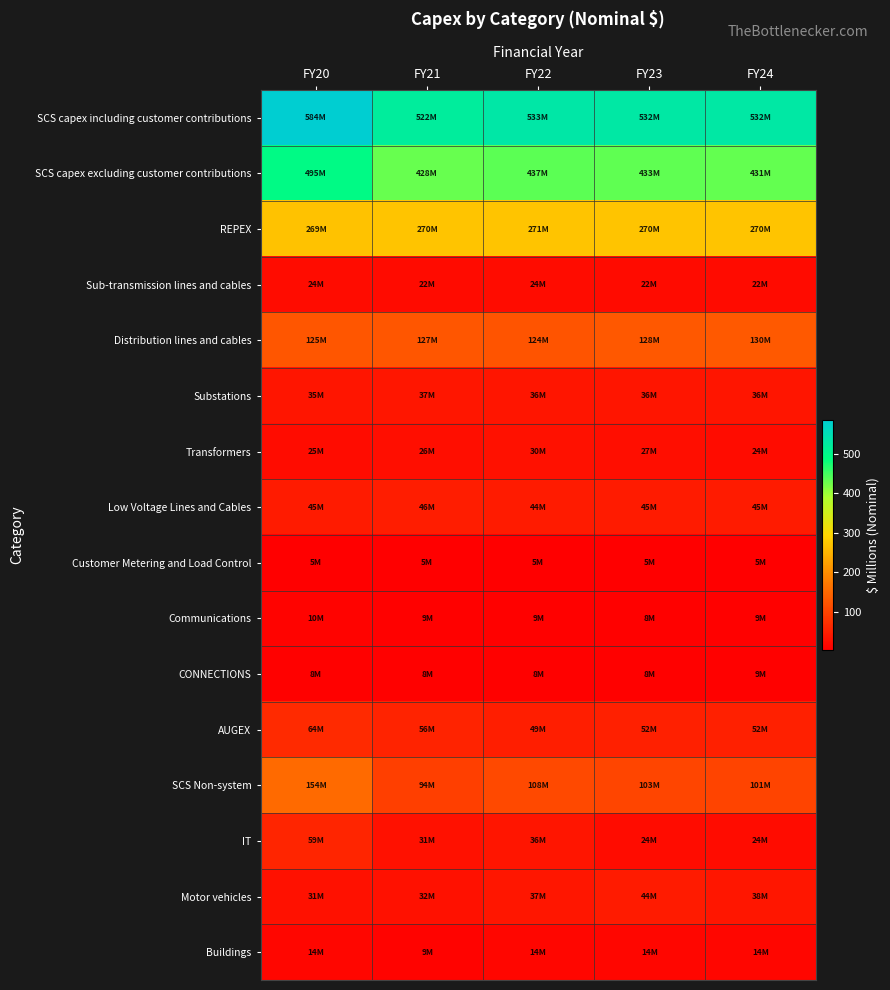

At FY20, list the series in order from smallest to largest.

Customer Metering and Load Control, CONNECTIONS, Communications, Buildings, Sub-transmission lines and cables, Transformers, Motor vehicles, Substations, Low Voltage Lines and Cables, IT, AUGEX, Distribution lines and cables, SCS Non-system, REPEX, SCS capex excluding customer contributions, SCS capex including customer contributions